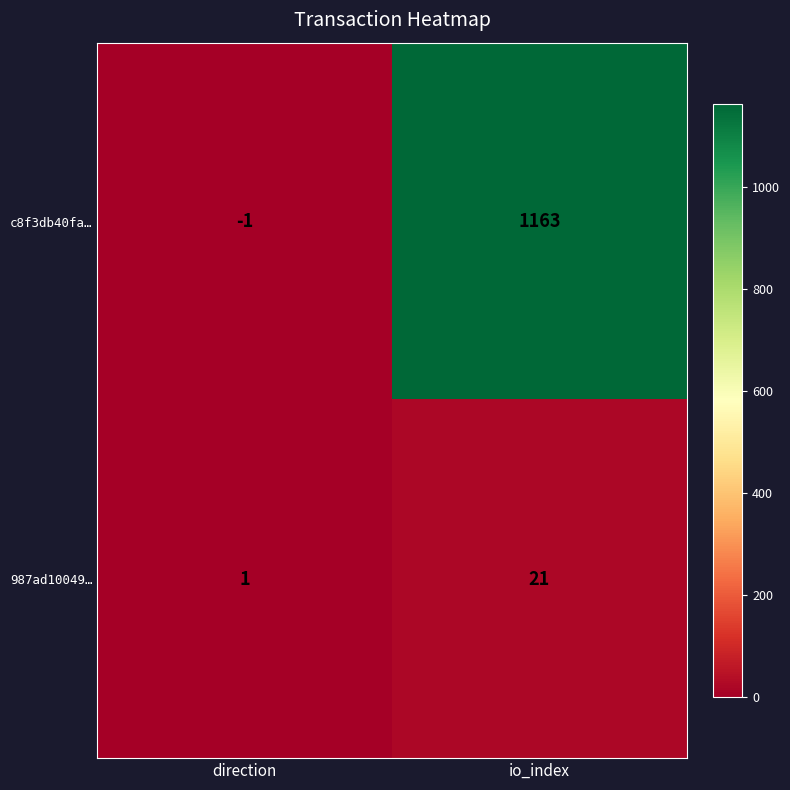

The 987ad10049… series shows 21 at io_index. True or false?

True